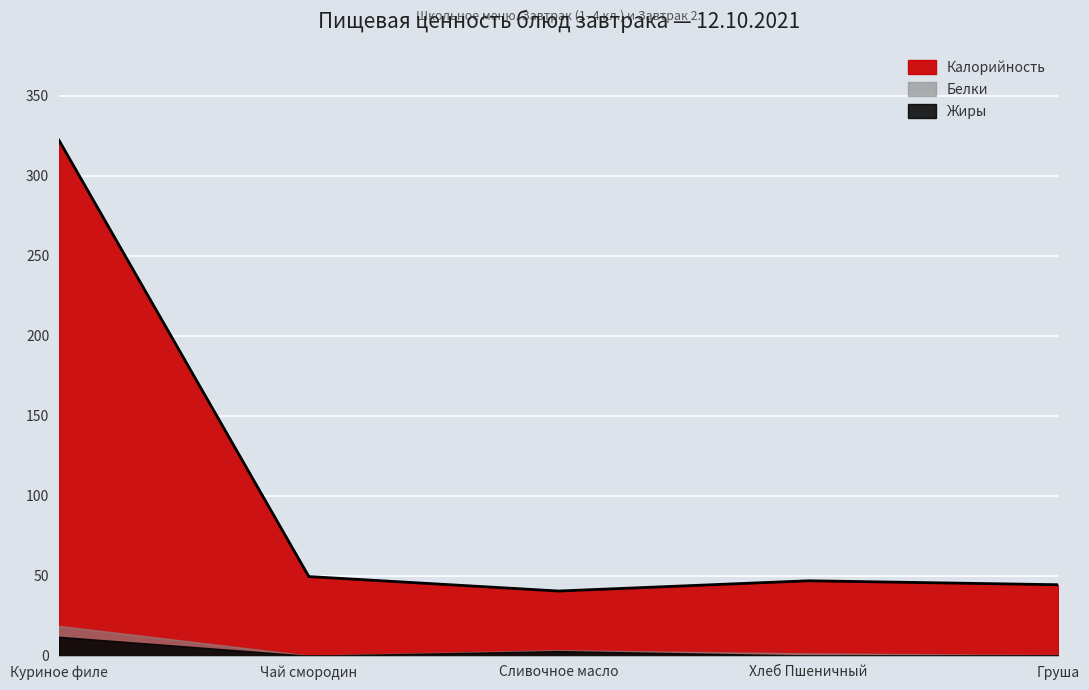

What are all the series names shown in the legend?

Калорийность, Белки, Жиры